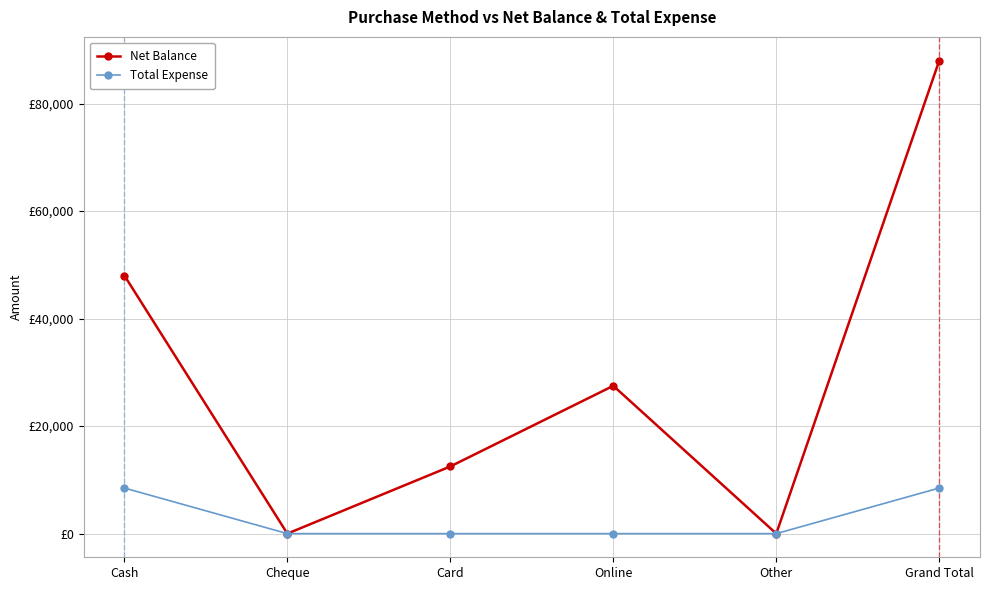

What are all the series names shown in the legend?

Net Balance, Total Expense